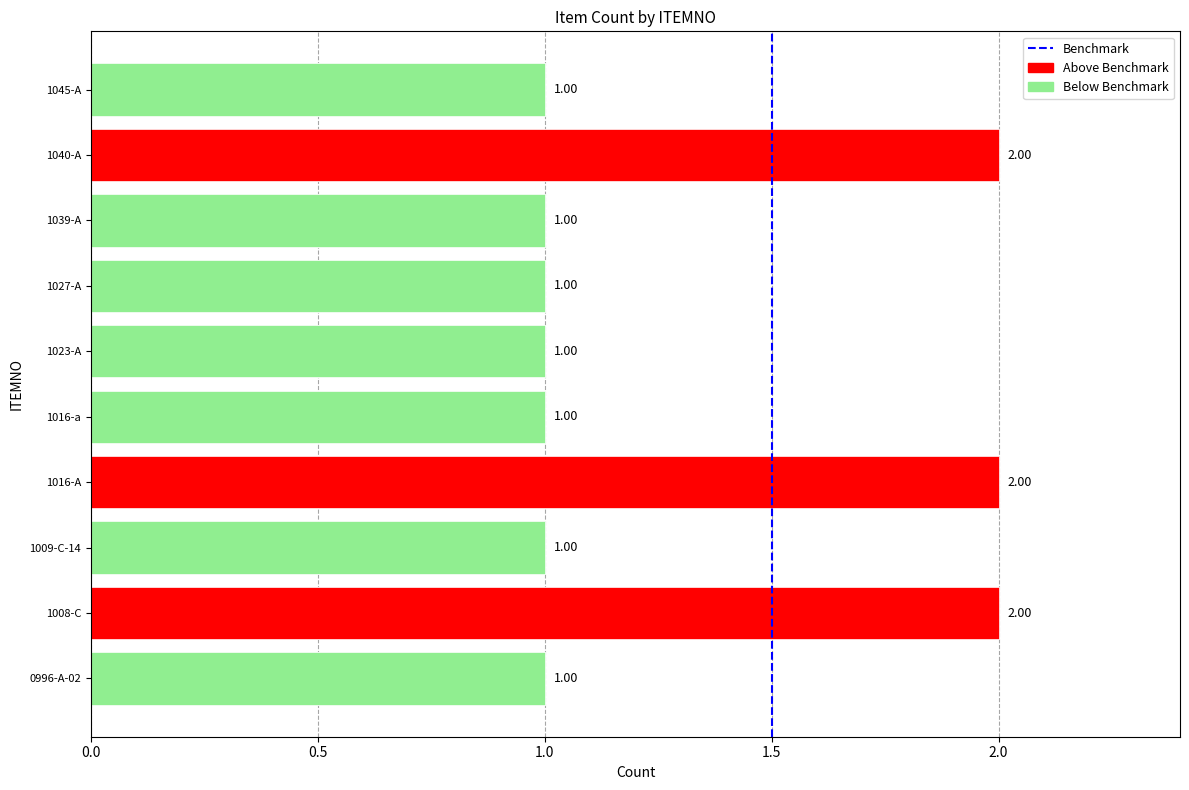

The chart shows a value of 1 at 1.5. True or false?

False